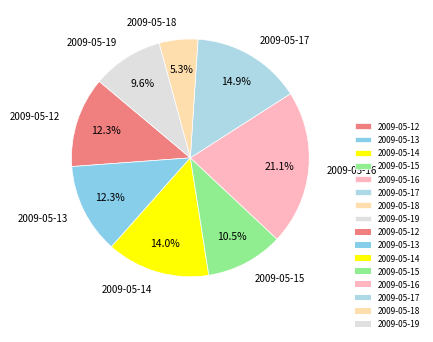

How many segments does this pie chart have?

8